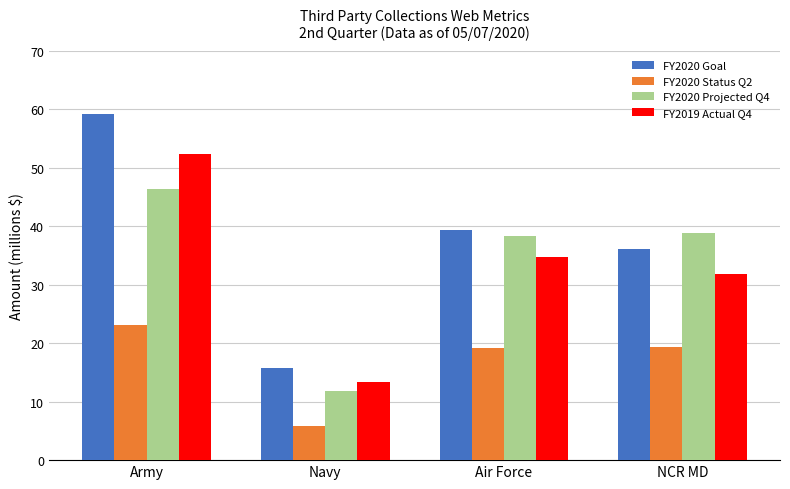

What is the difference between the maximum and minimum values in the FY2020 Status Q2 series?

17.3